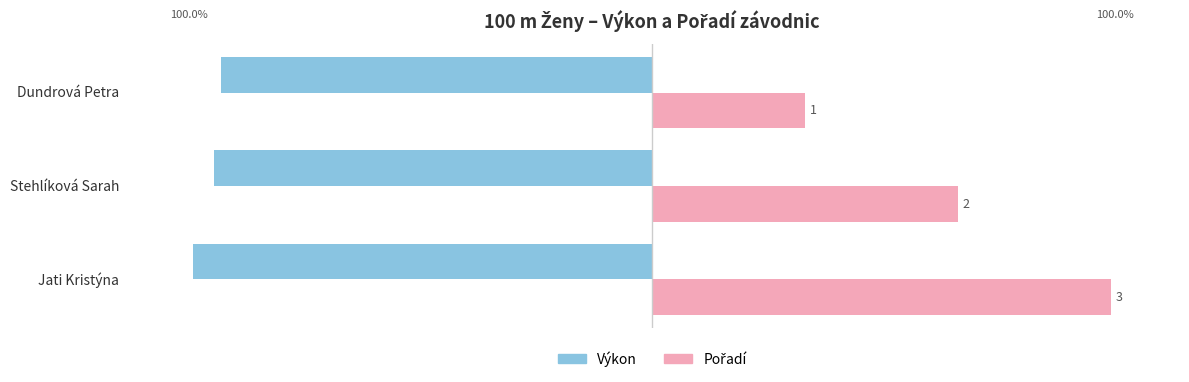

What is the minimum value shown in the chart?

-100.0